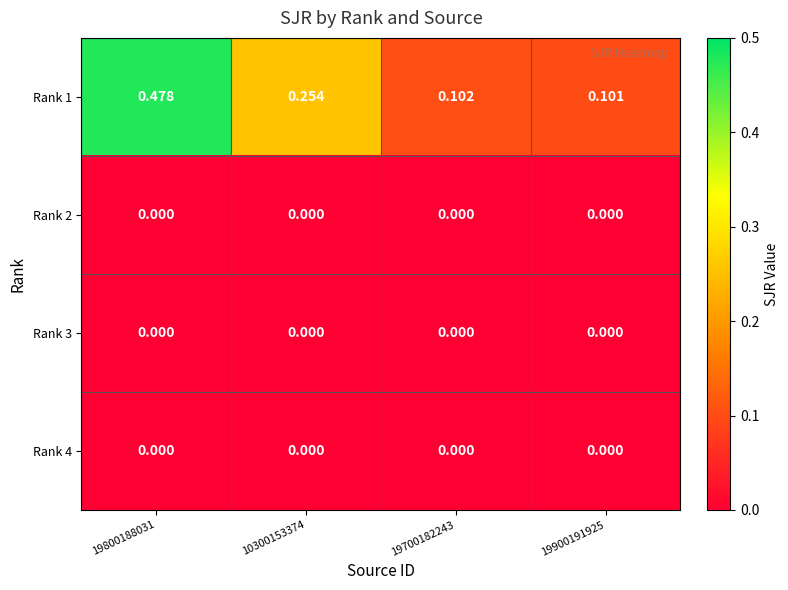

Is the value of Rank 1 at 19900191925 greater than the value of Rank 3 at 19700182243?

Yes